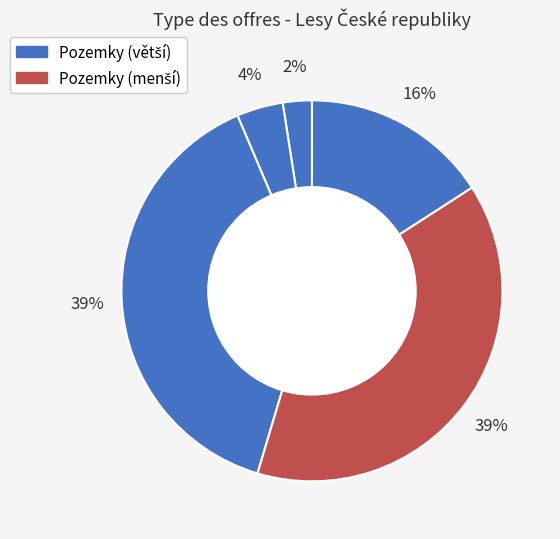

How many slices are in this pie chart?

5